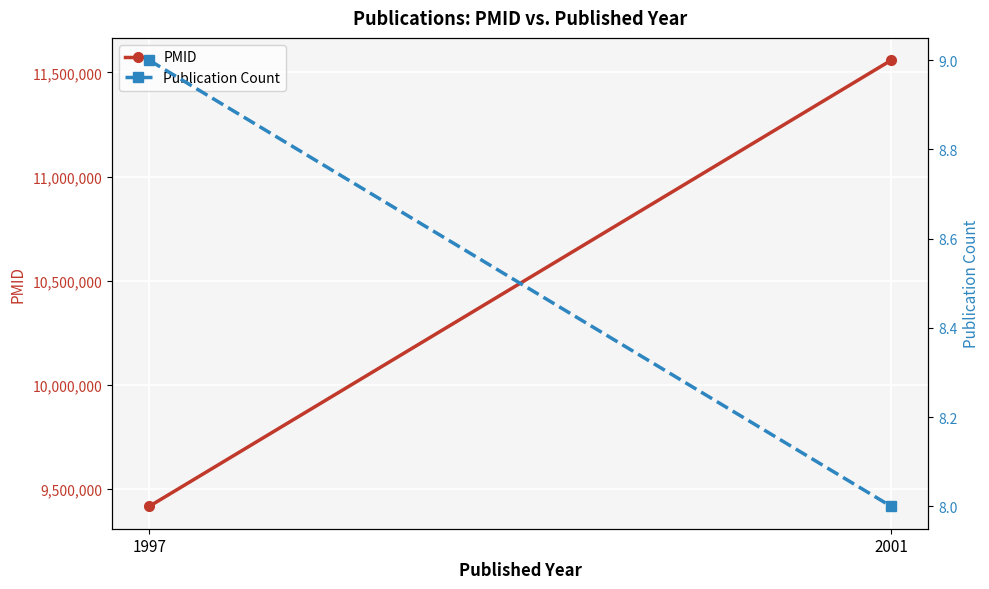

How many lines are shown in the chart?

2